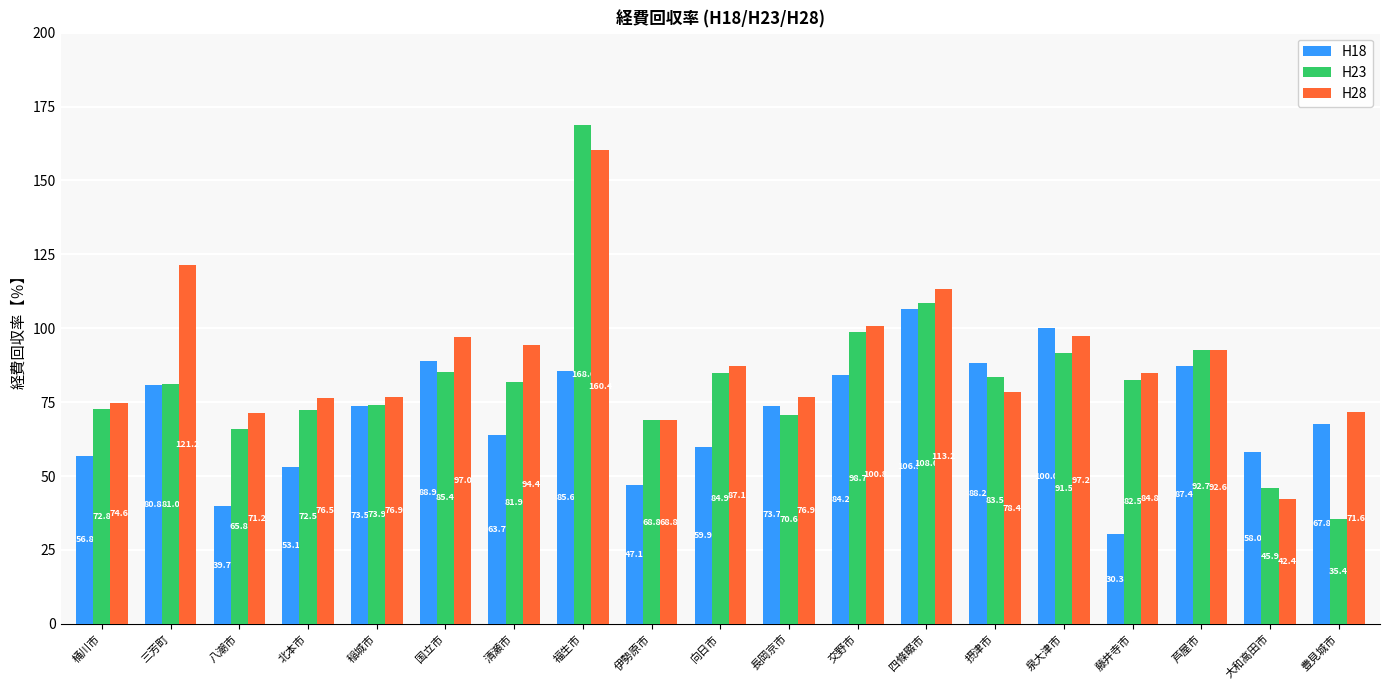

What is the value of the H23 bar at the 4th from the left?

72.5